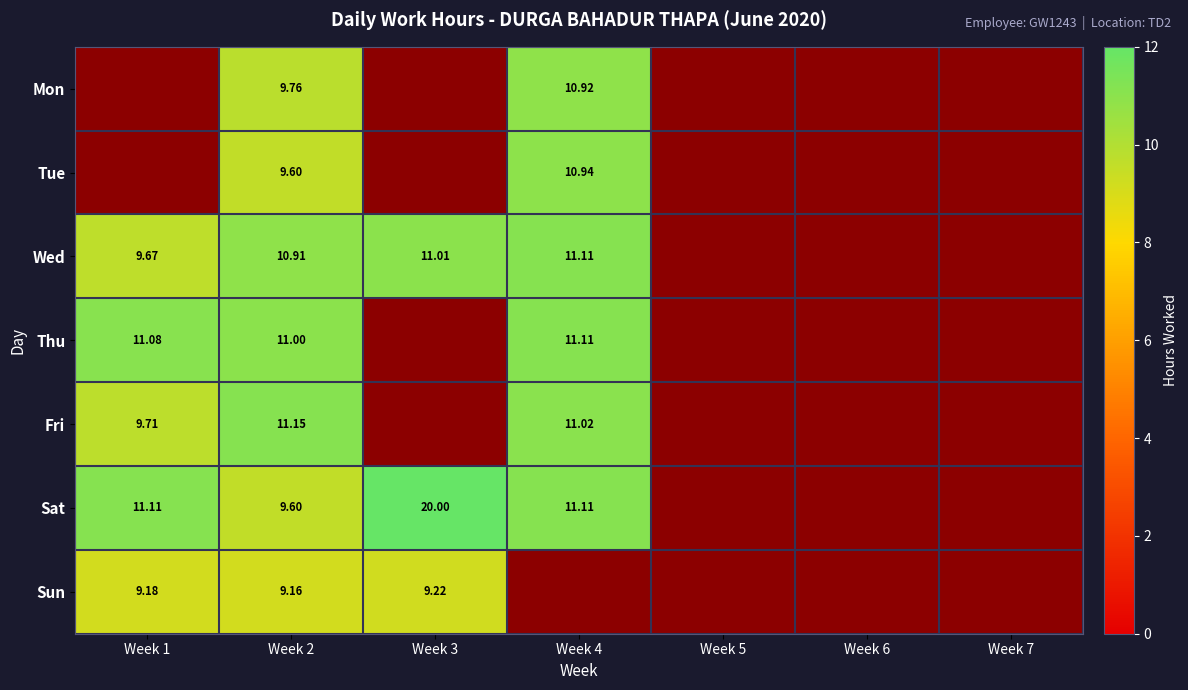

Reading left to right, what are all the values shown in this chart?

Mon: 0.0	9.8	0.0	10.9	0.0	0.0	0.0
Tue: 0.0	9.6	0.0	10.9	0.0	0.0	0.0
Wed: 9.7	10.9	11.0	11.1	0.0	0.0	0.0
Thu: 11.1	11.0	0.0	11.1	0.0	0.0	0.0
Fri: 9.7	11.2	0.0	11.0	0.0	0.0	0.0
Sat: 11.1	9.6	20.0	11.1	0.0	0.0	0.0
Sun: 9.2	9.2	9.2	0.0	0.0	0.0	0.0